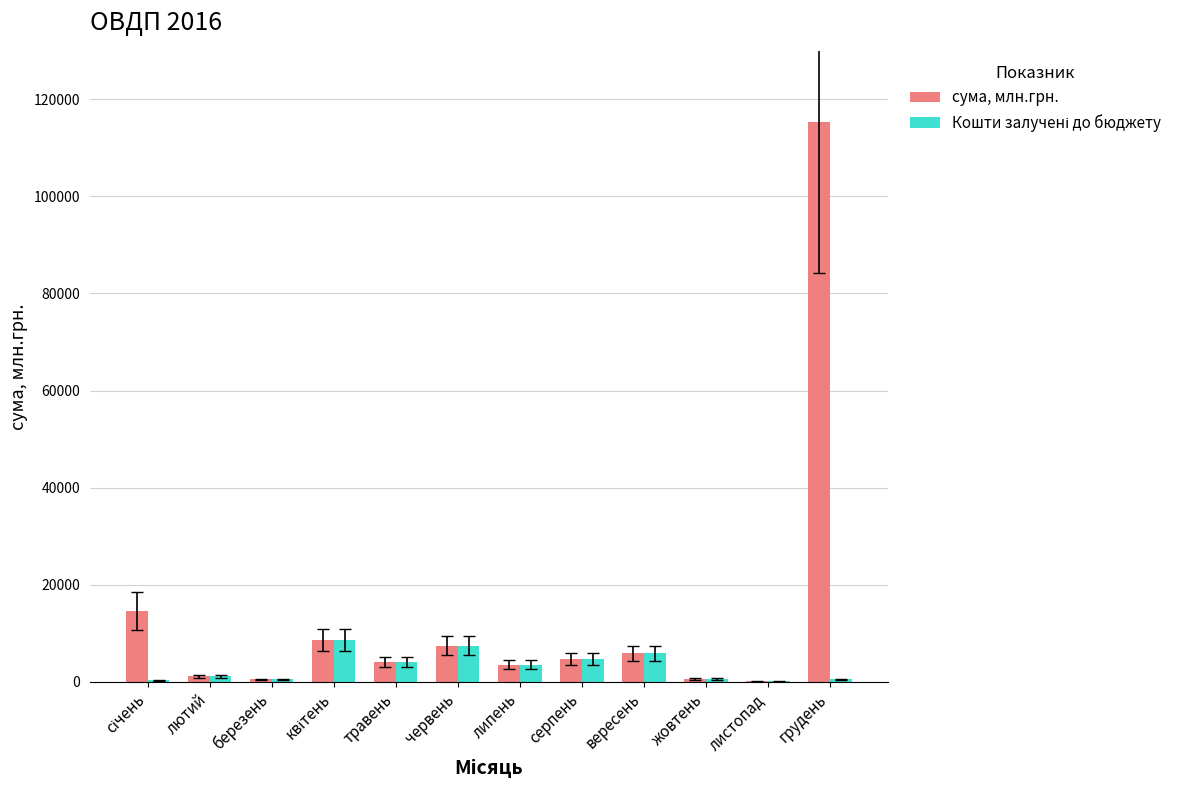

What is the total value across all series at липень?

6972.7